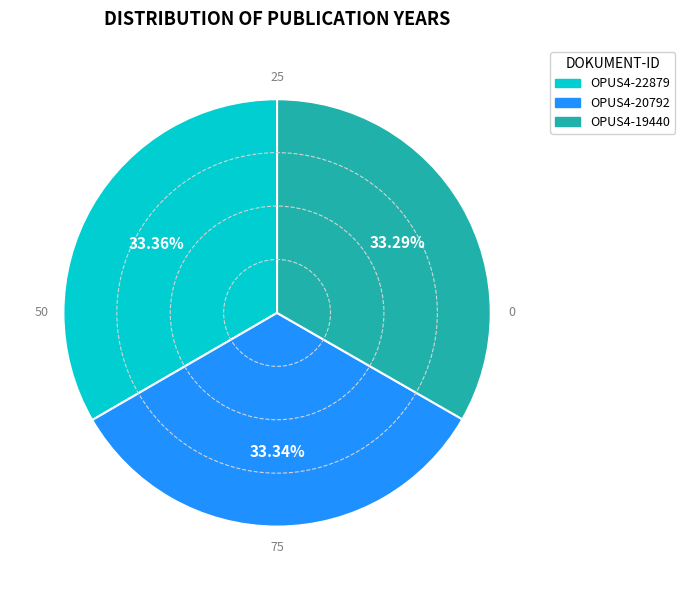

Combined, do OPUS4-19440 and OPUS4-20792 account for over 50%?

Yes